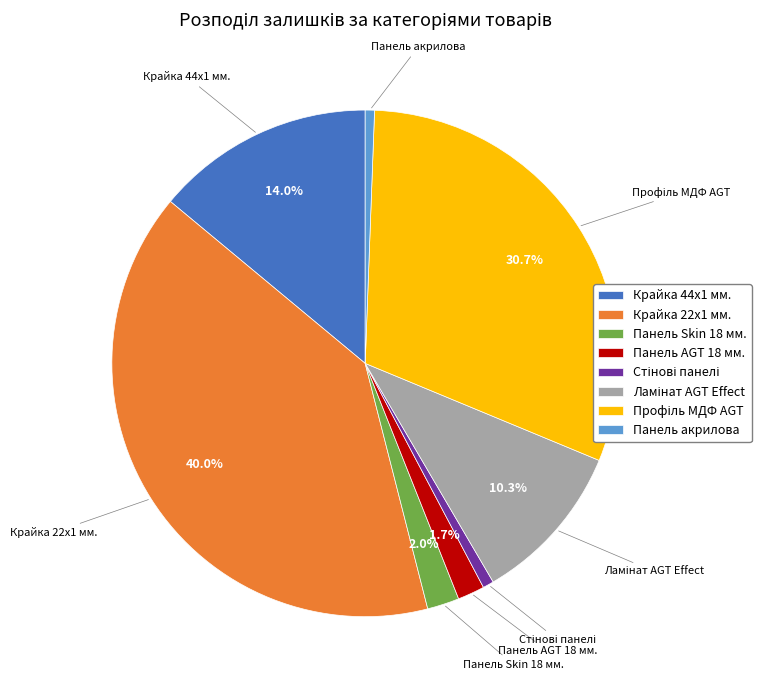

How much of the chart is everything except Крайка 22x1 мм.?

60.0%